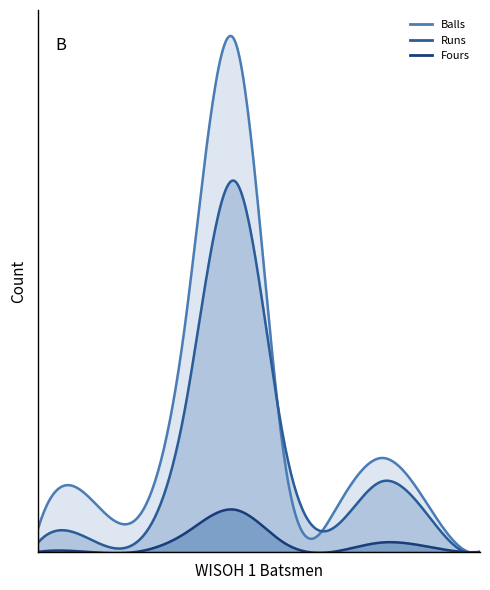

Does the chart display data point markers on the line(s)?

No